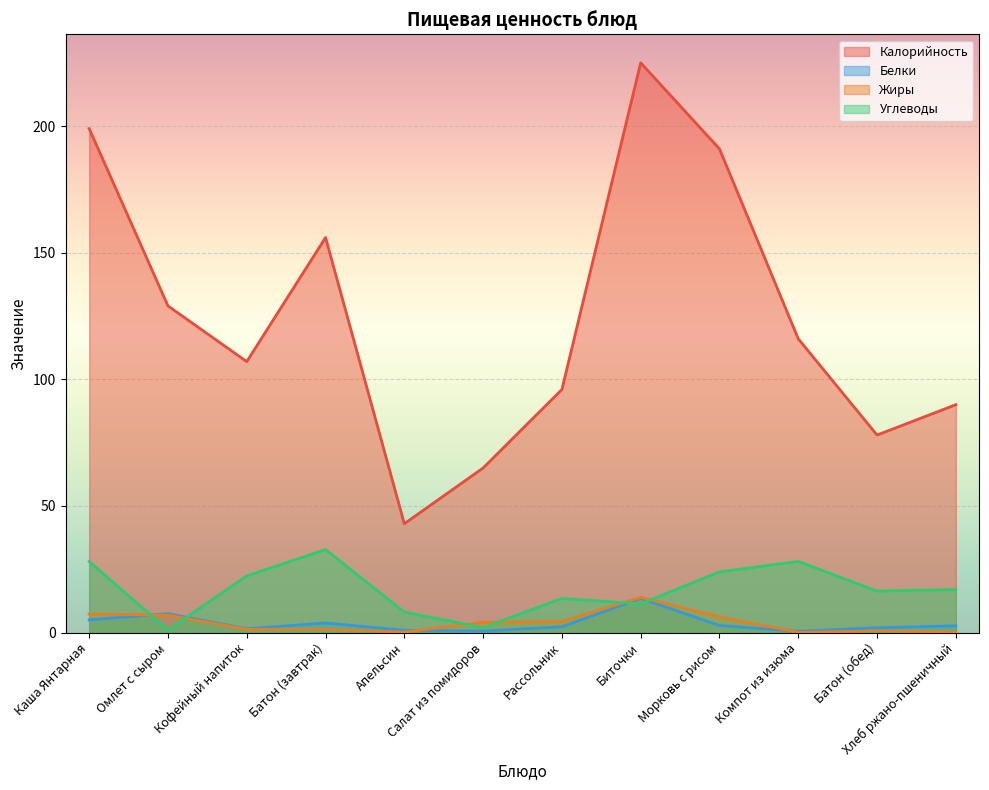

Is it true that Калорийность equals 356.4 at Каша Янтарная?

False